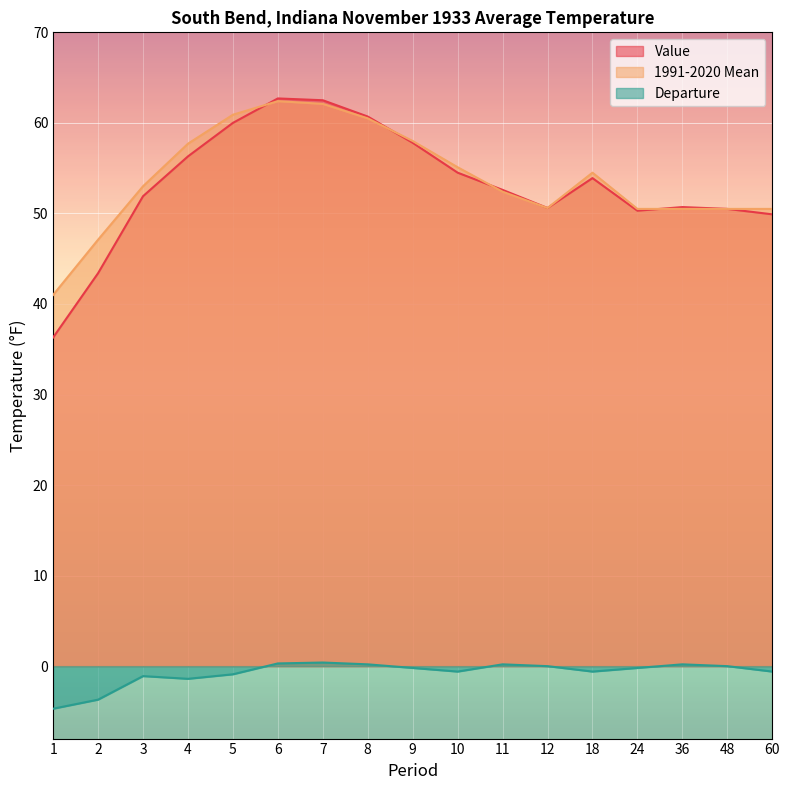

At how many categories does at least one series exceed 15?

17